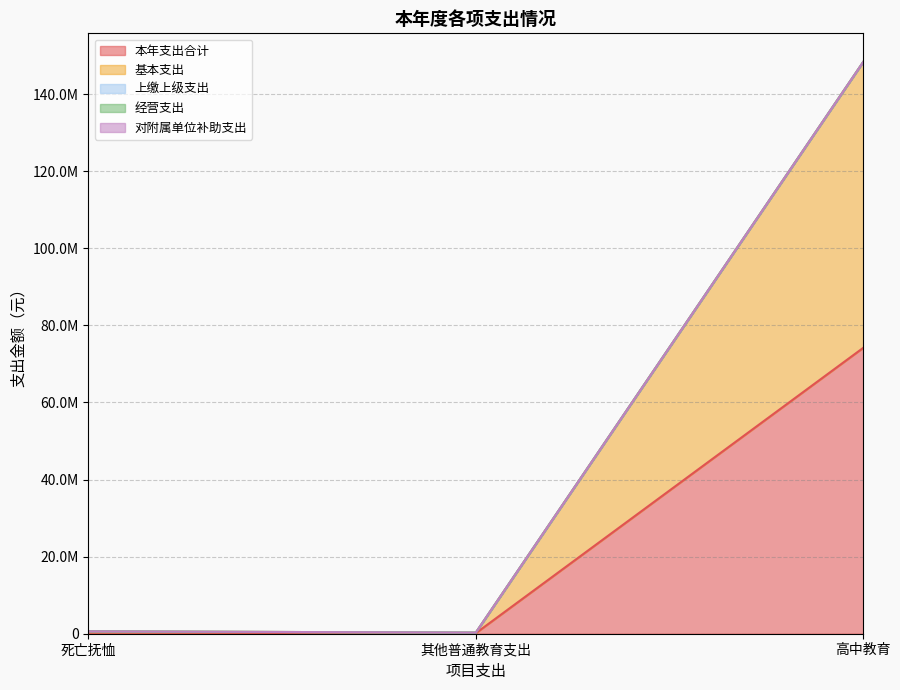

What is the label of the 1st point from the left?

死亡抚恤